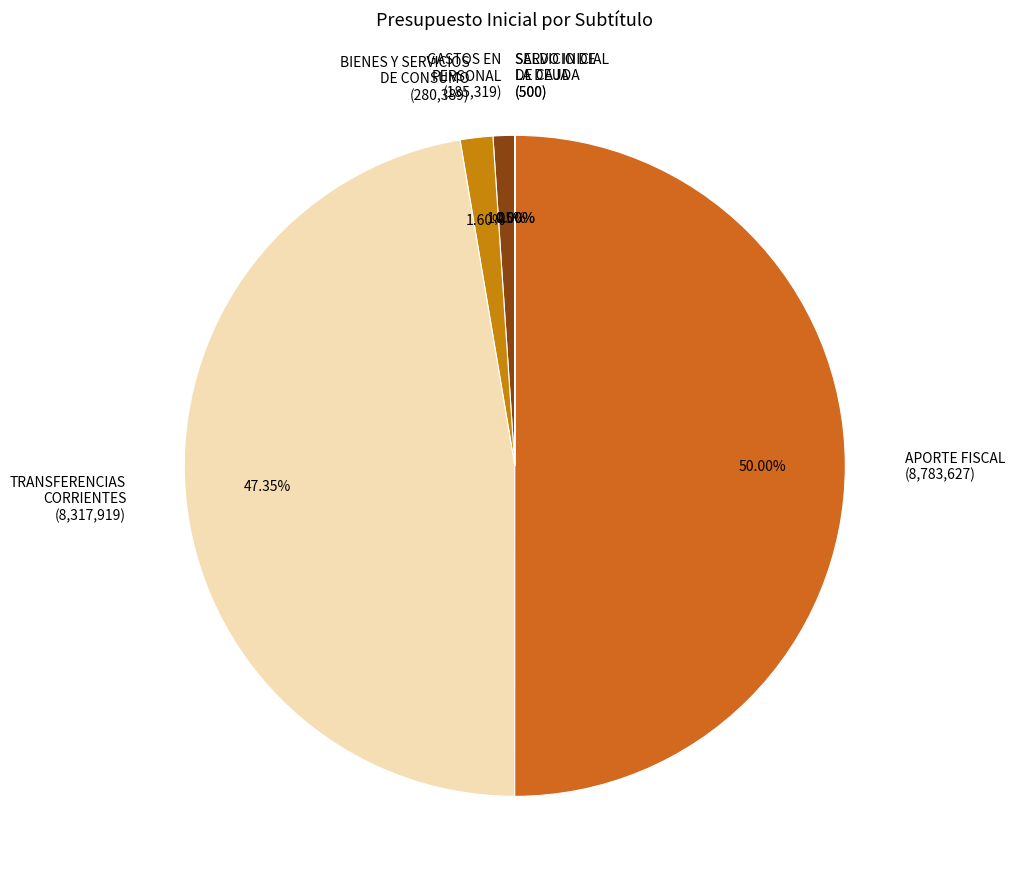

Which slice is the largest?

APORTE FISCAL